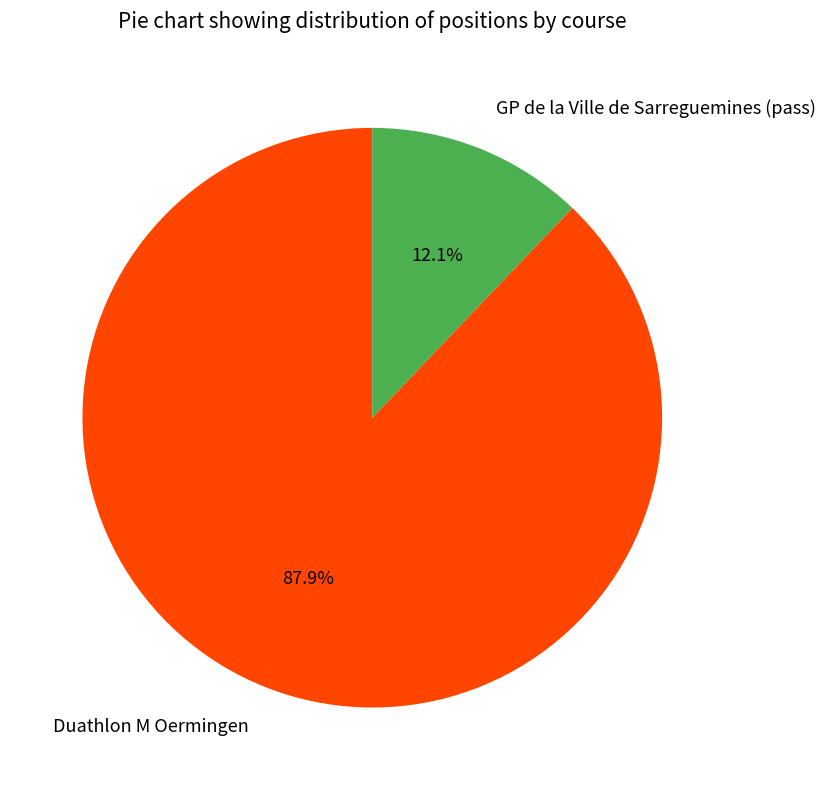

Is Duathlon M Oermingen the majority of the pie?

Yes